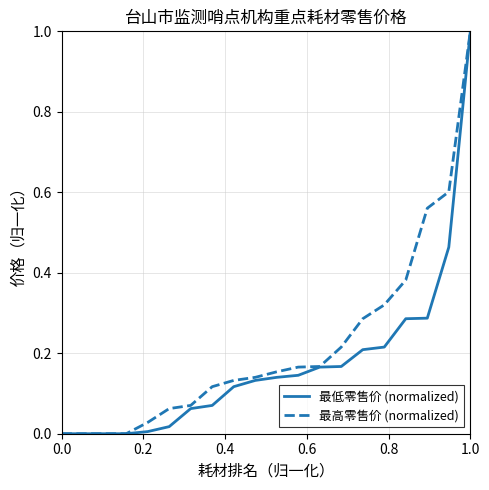

Rank the series by their average value, from lowest to highest.

最低零售价 (normalized), 最高零售价 (normalized)